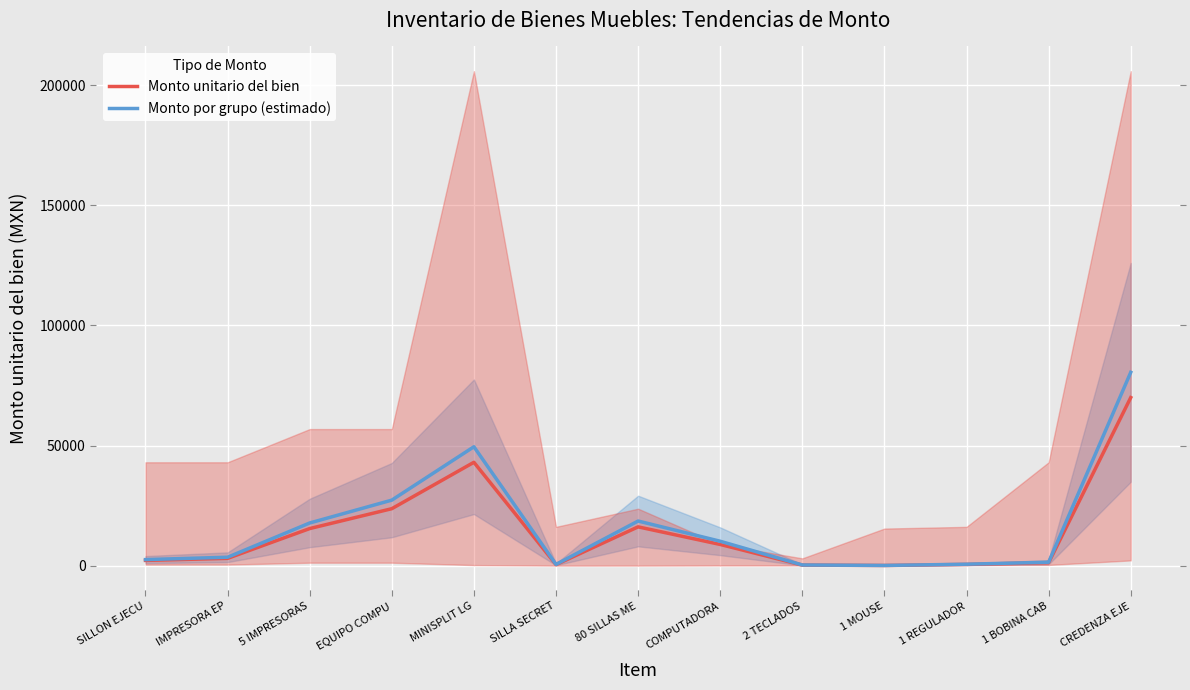

Rank the series by their average value, from highest to lowest.

Monto por grupo (estimado), Monto unitario del bien